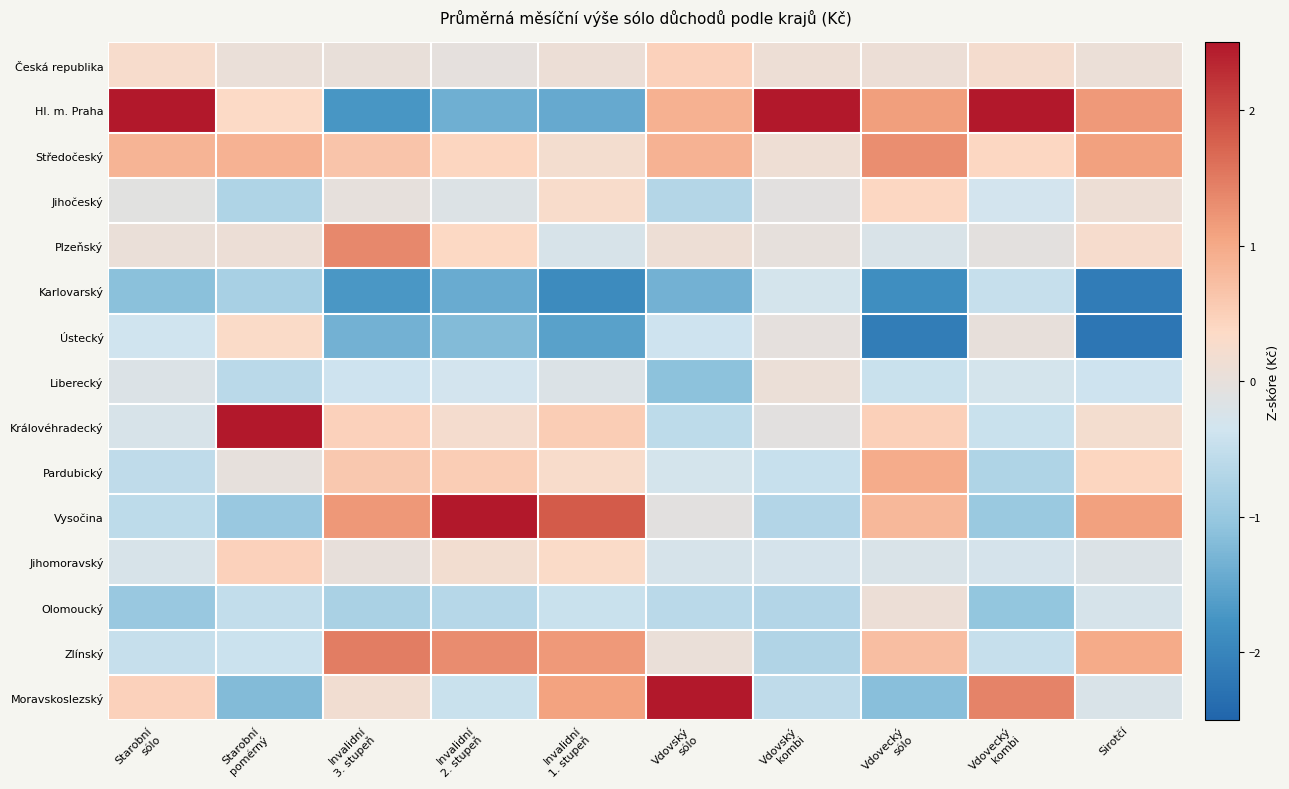

Which label corresponds to the largest value in the chart?

Vdovský
kombi